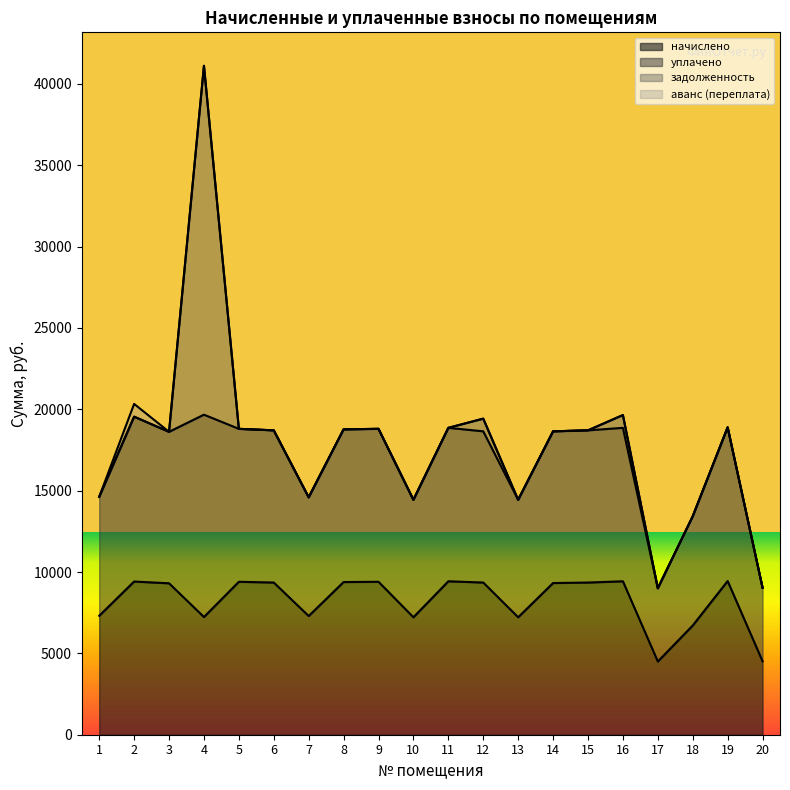

Does the chart display data point markers on the line(s)?

No